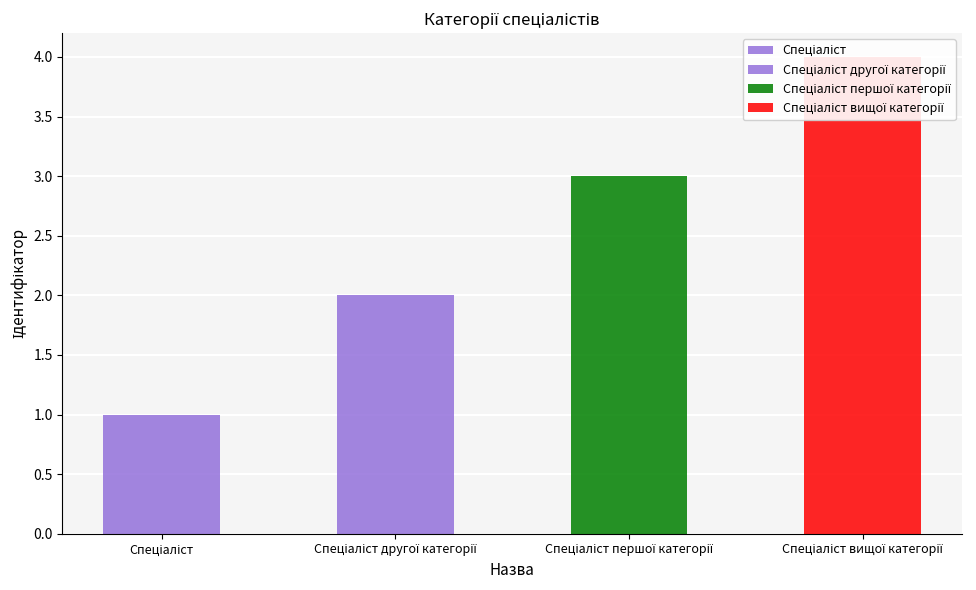

Approximately how many times larger is the value at Спеціаліст compared to Спеціаліст вищої категорії?

0.2